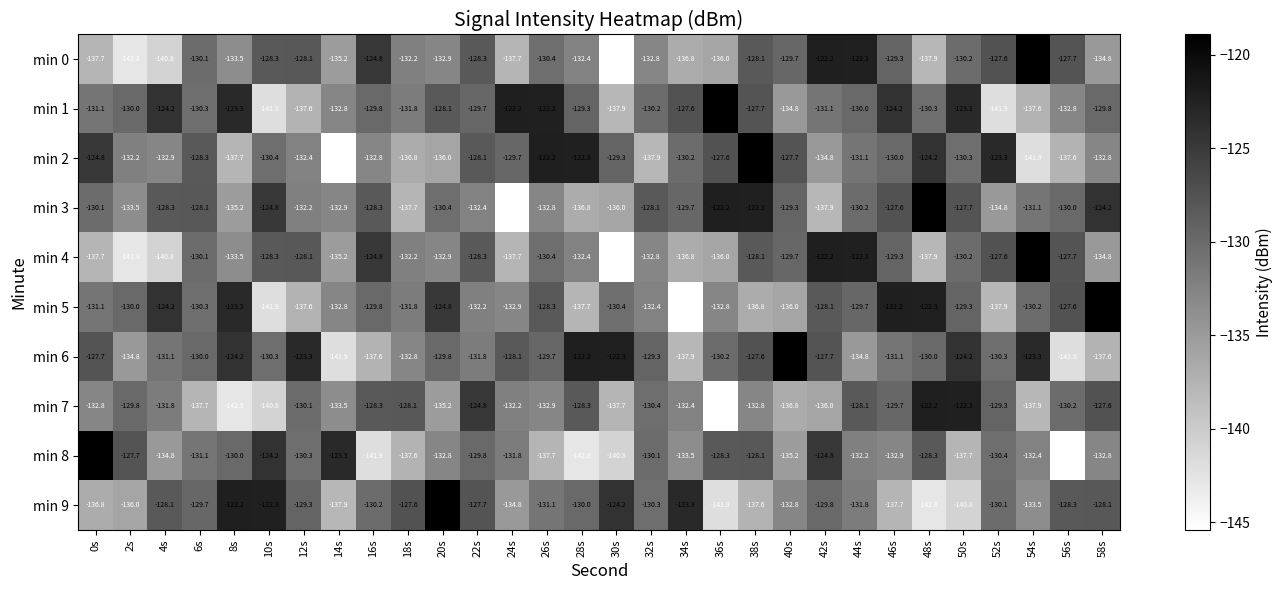

Where is min 9 nearest to the value -130?

28s